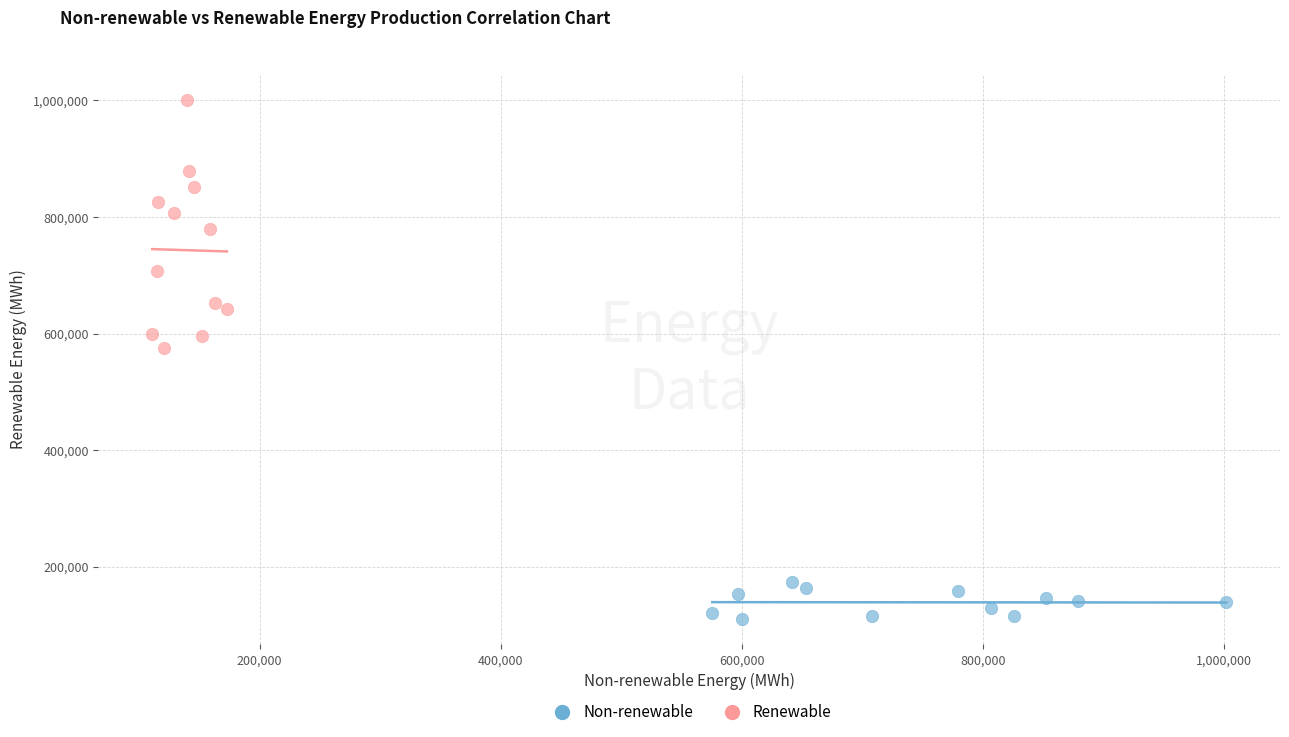

Which series contains the highest Y value?

Renewable